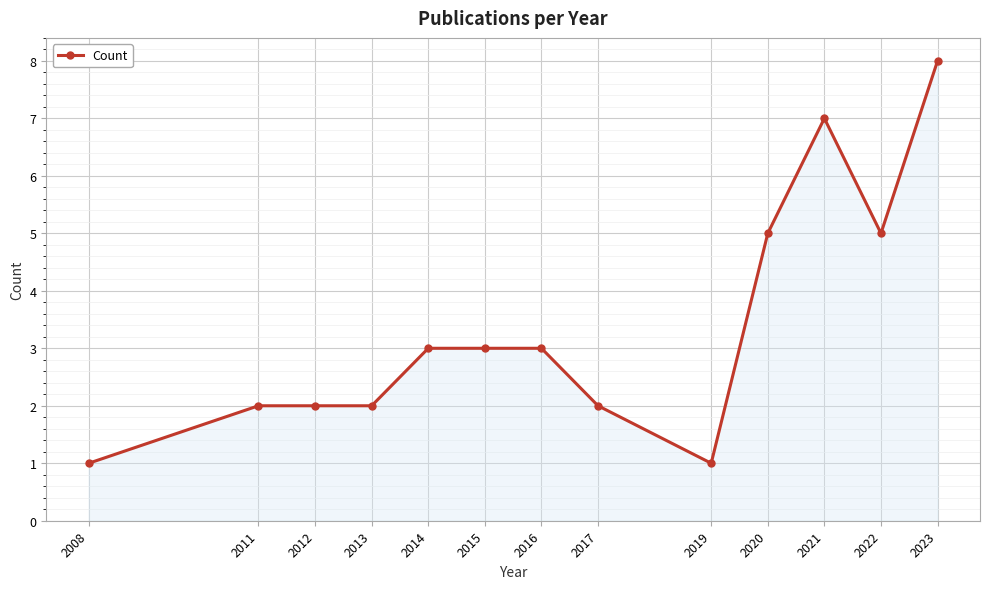

Which label corresponds to the largest value in the chart?

2023